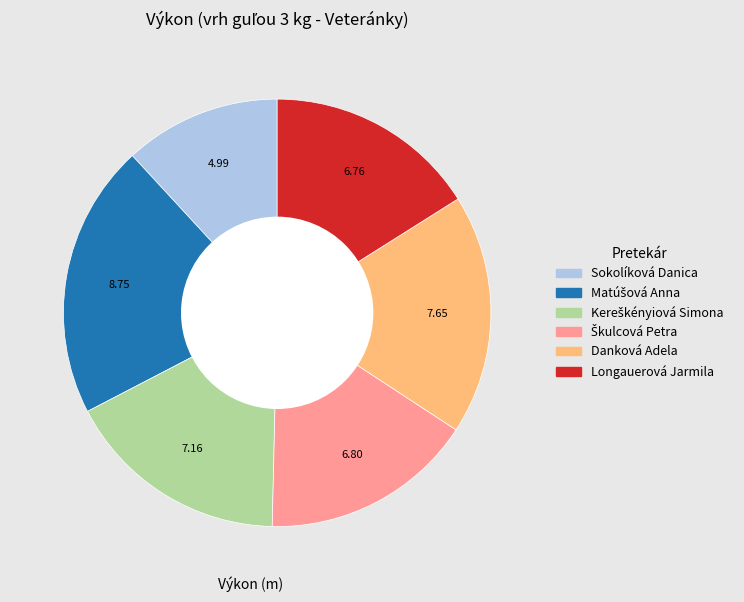

Does any single category account for the majority?

No